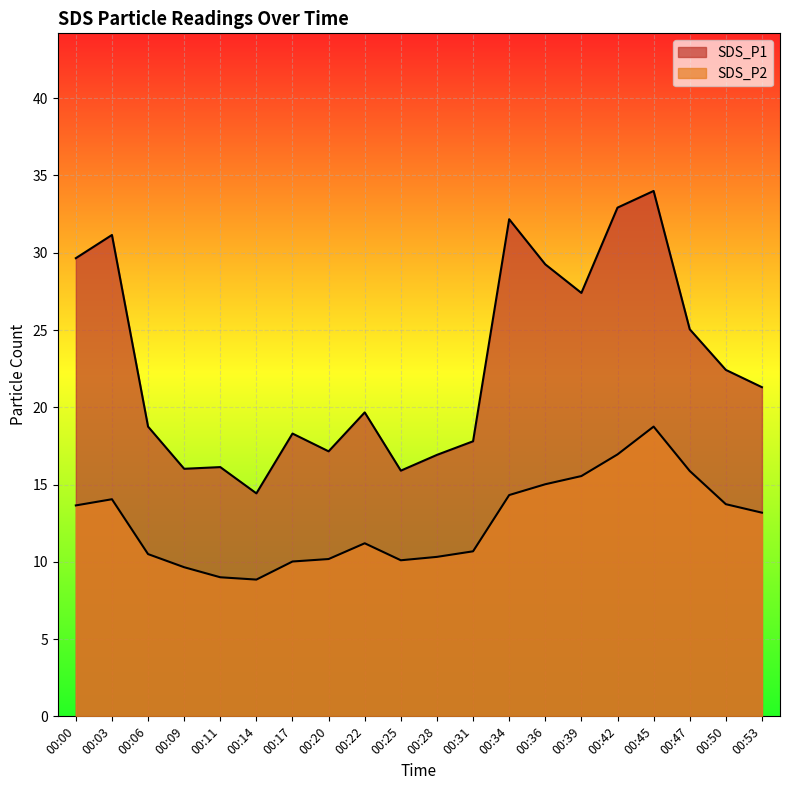

Is the value of SDS_P1 at 00:20 greater than the value of SDS_P2 at 00:42?

Yes